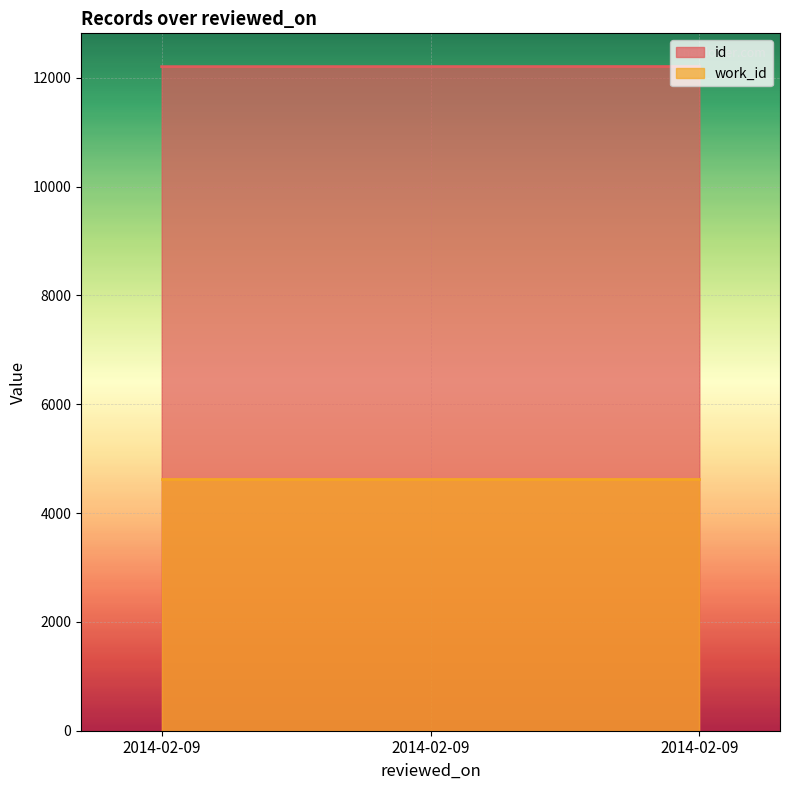

Between 2014-02-09 and 2014-02-09, which is larger?

2014-02-09